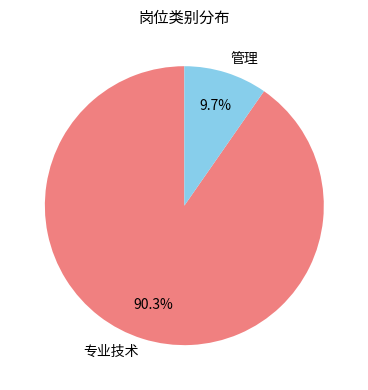

Which has a higher value, 管理 or 专业技术?

专业技术